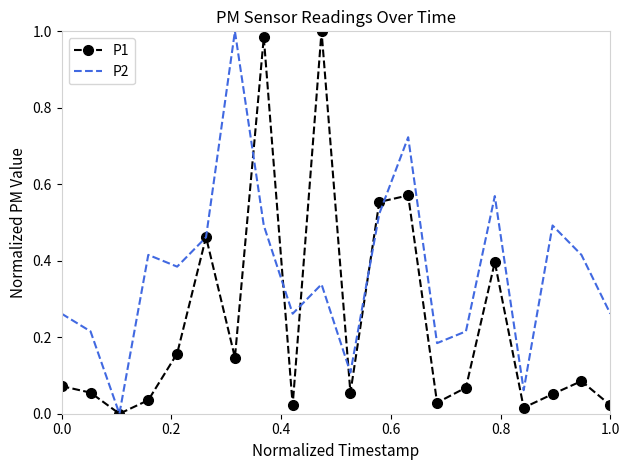

Which series has the largest total across all categories?

P2